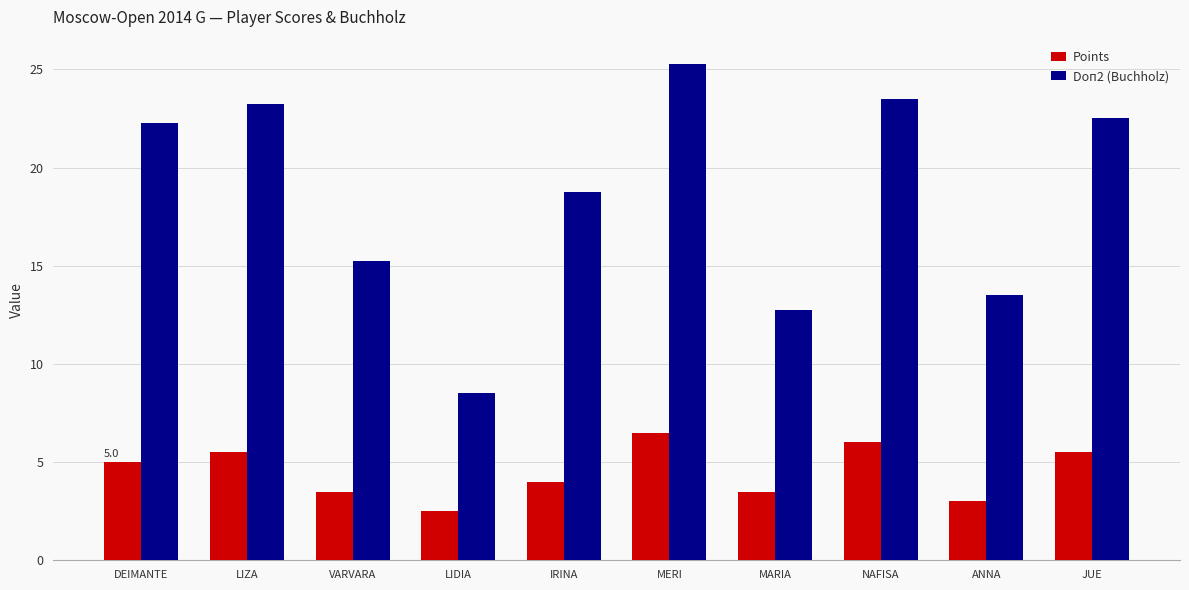

At DEIMANTE, list the series in order from smallest to largest.

Points, Doп2 (Buchholz)